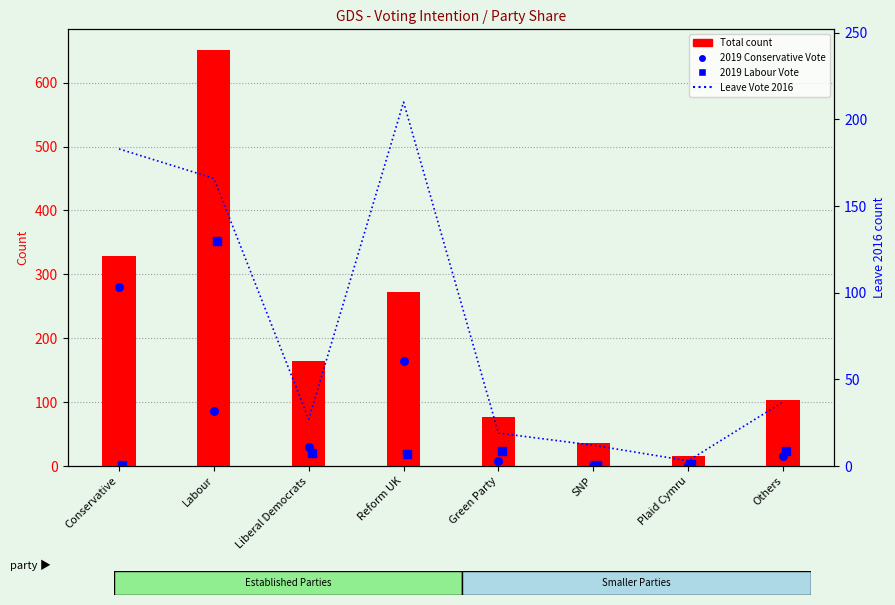

Which series has the largest total across all categories?

Total count